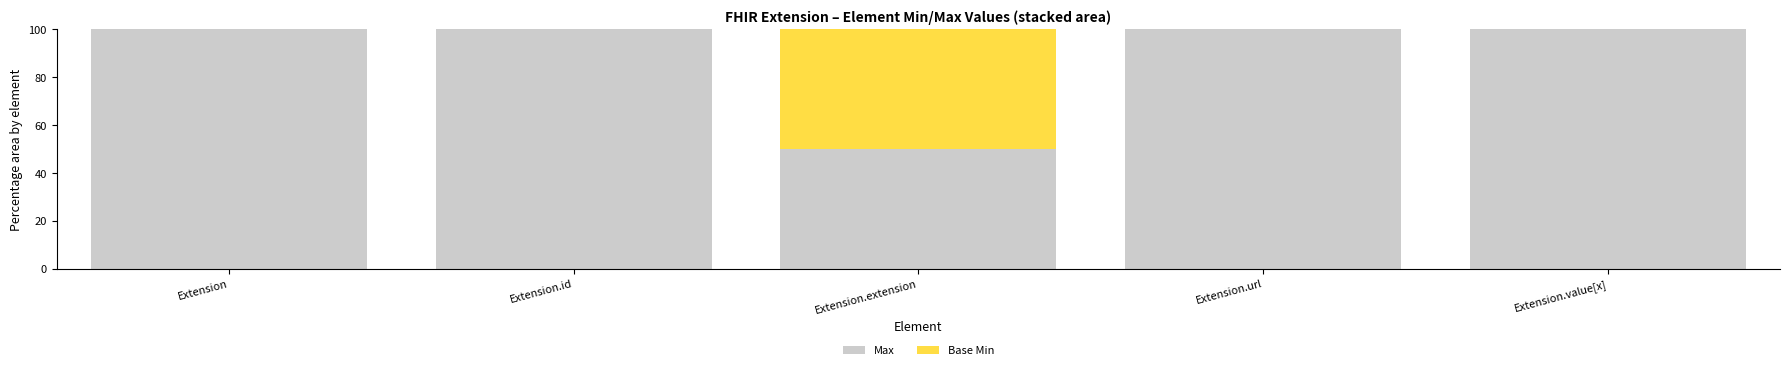

What is the total value across all series at Extension.value[x]?

100